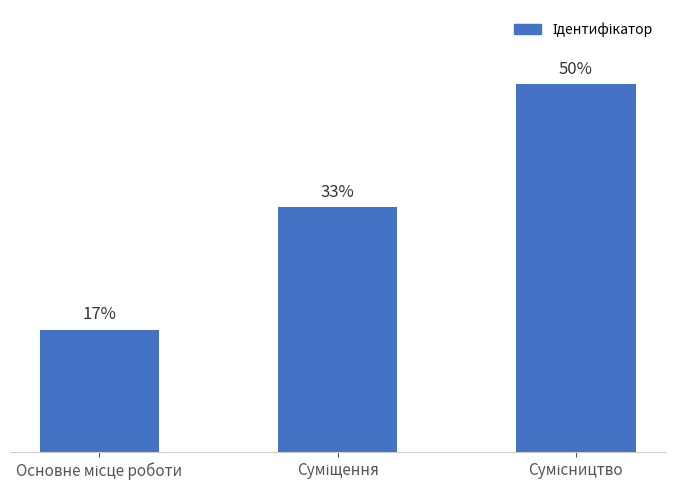

The chart shows a value of 1 at Основне місце роботи. True or false?

False